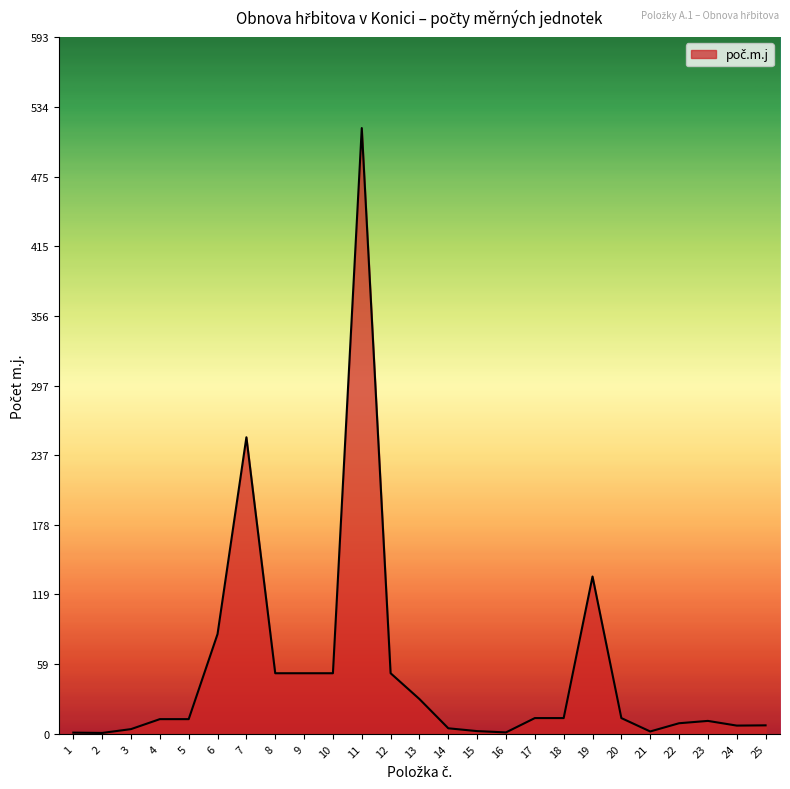

What is the change in value from 1 to 23?

+10.0